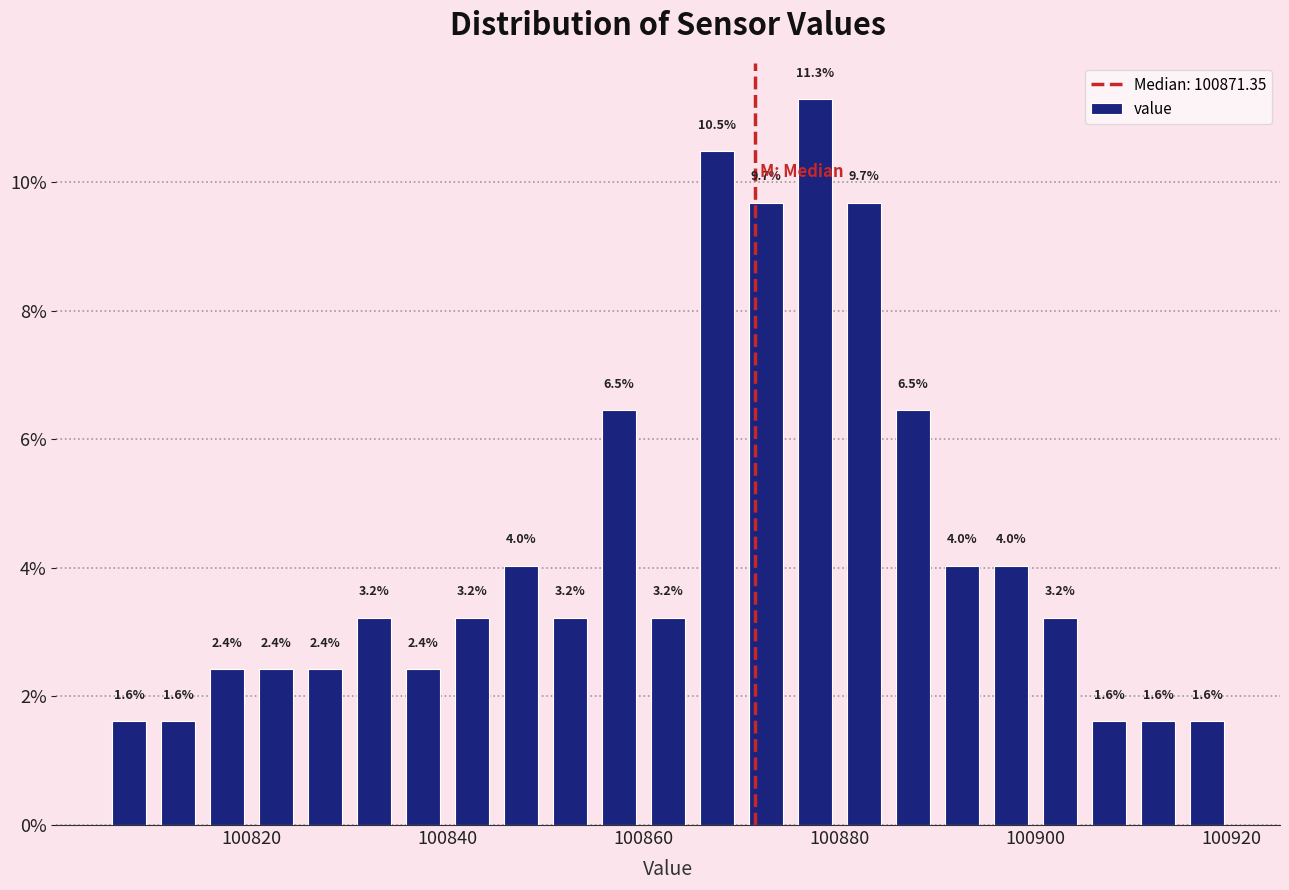

Read against the x-axis, roughly where is the centre of the tallest bar?

100878